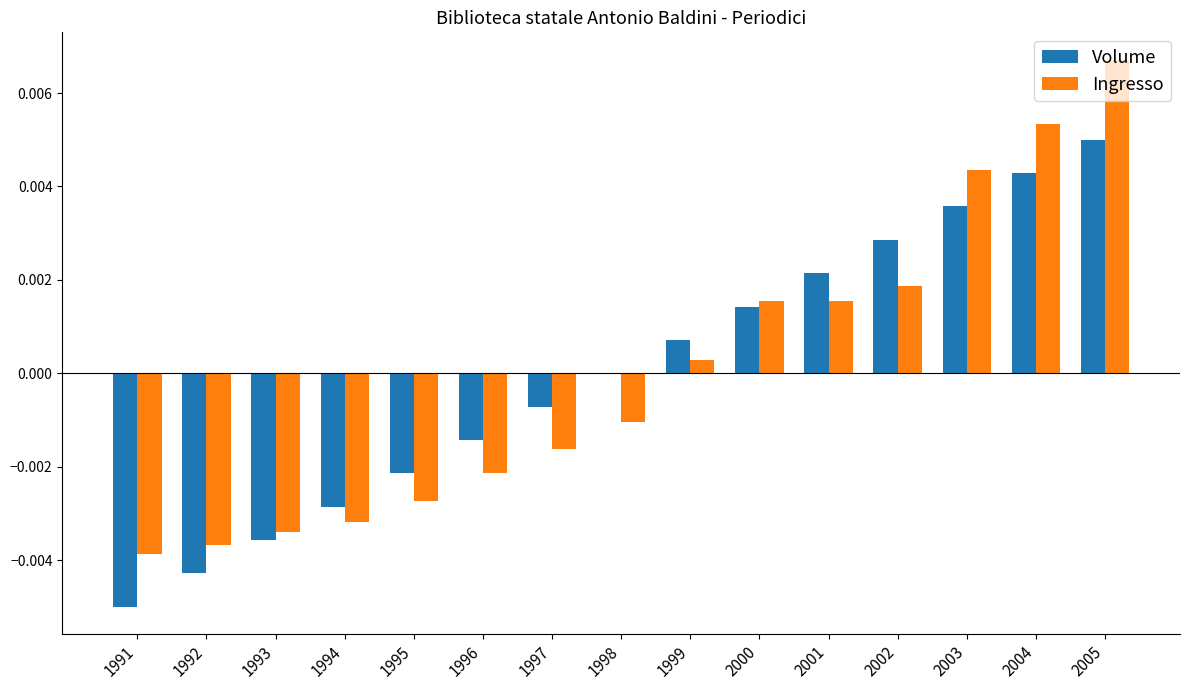

Where is Ingresso nearest to the value 0?

1999